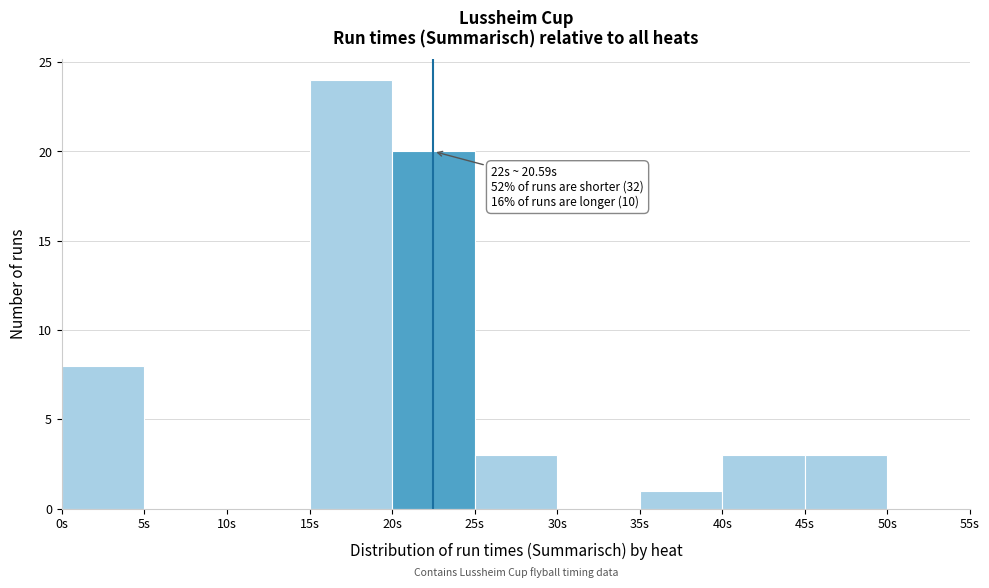

Over which range of the x-axis is the bar tallest?

15 to 20